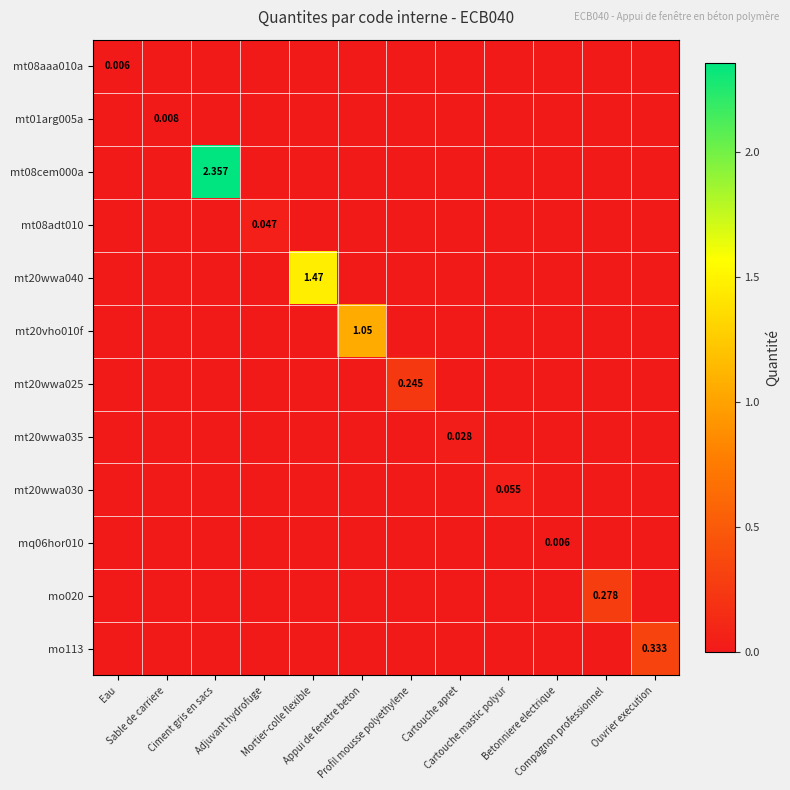

What is the maximum value for mo020?

0.3